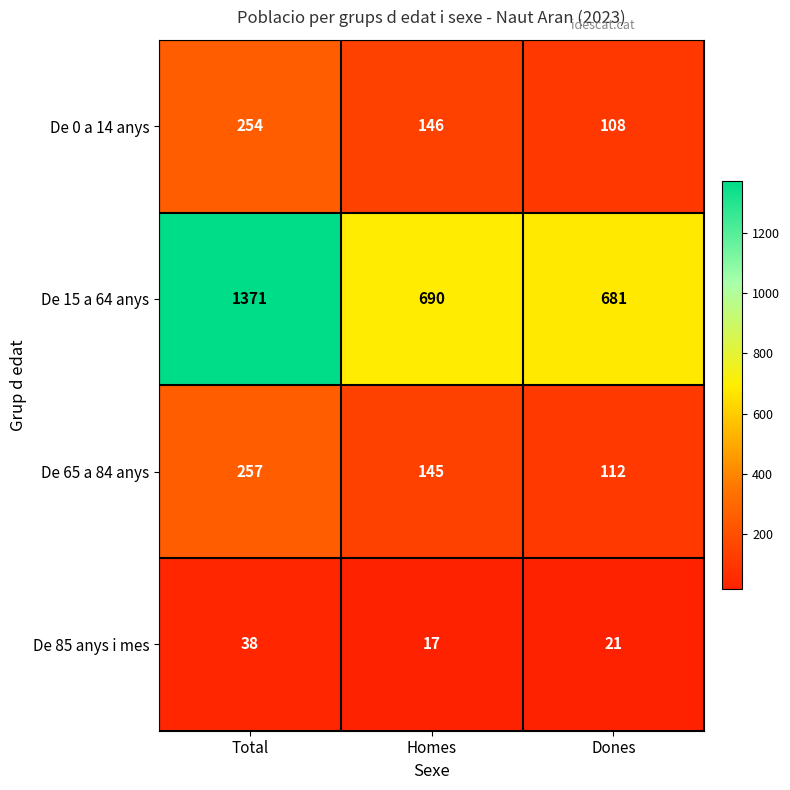

The value of De 65 a 84 anys at Total is 141. True or false?

False